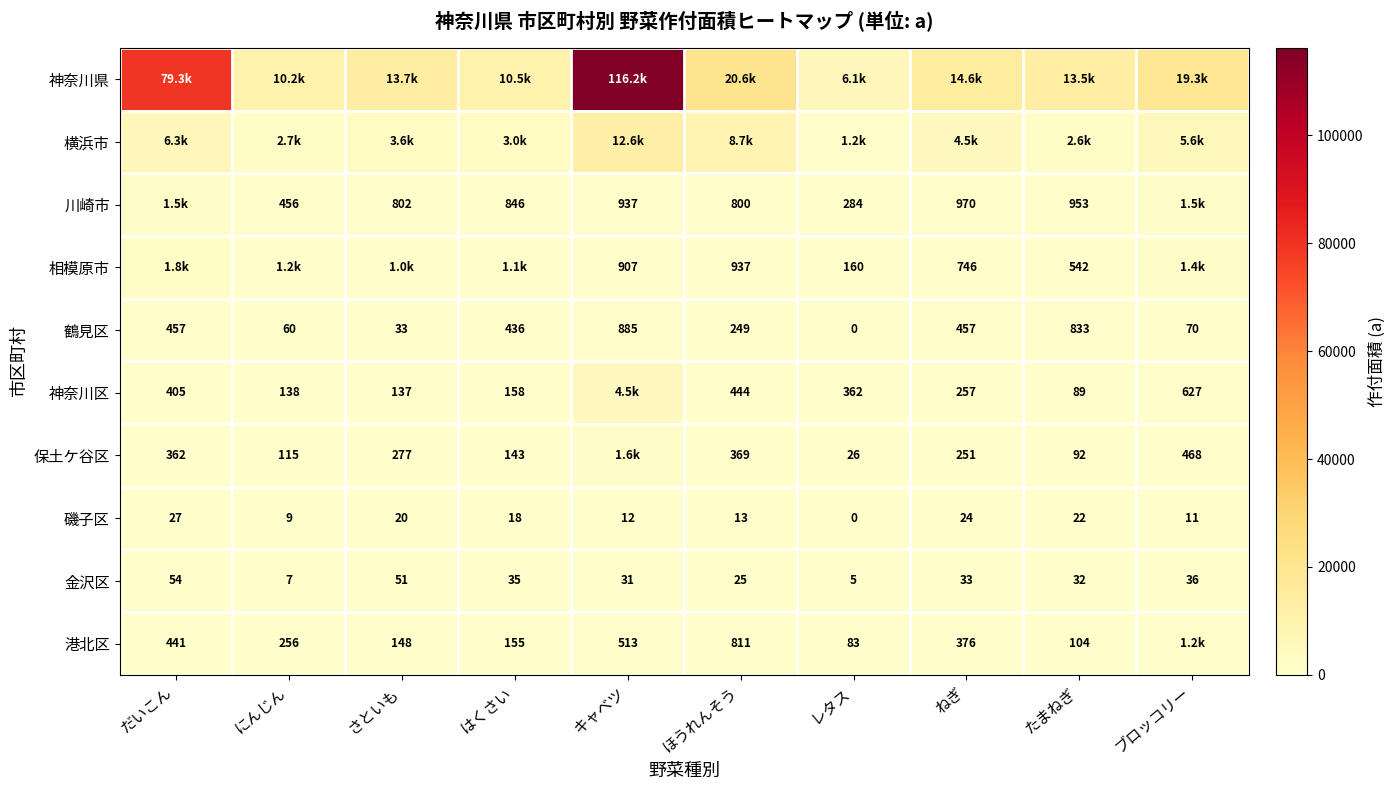

Where is 鶴見区 nearest to the value 442?

はくさい